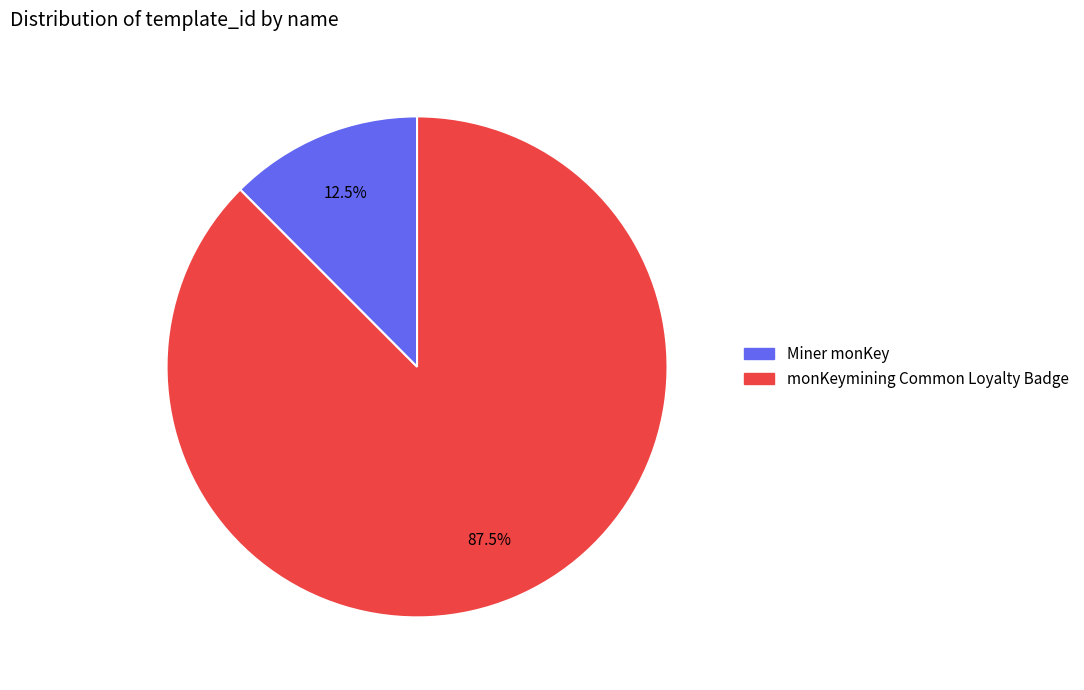

To the nearest percent, what is the difference between the Miner monKey and monKeymining Common Loyalty Badge slice percentages?

75%